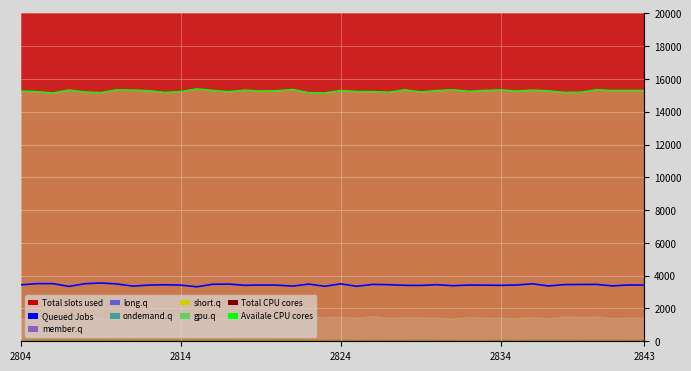

What is the total value across all series at 35?

18657